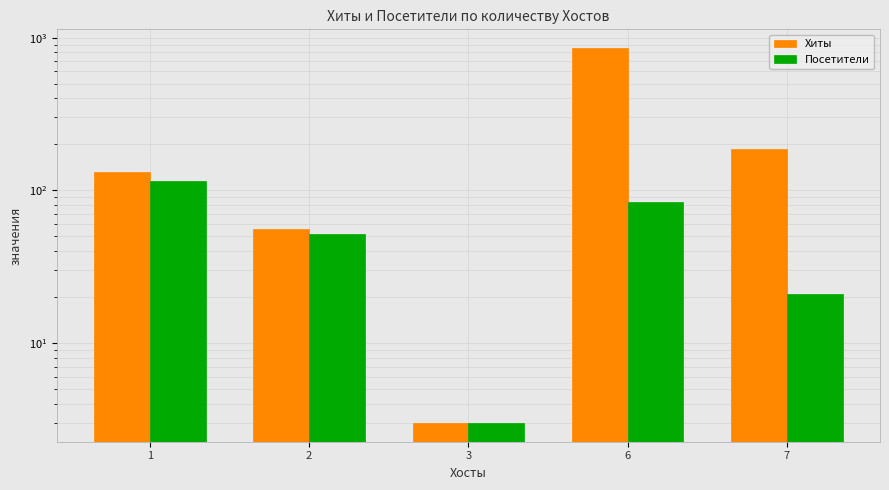

Is the value of Посетители at 2 greater than the value of Хиты at 3?

Yes